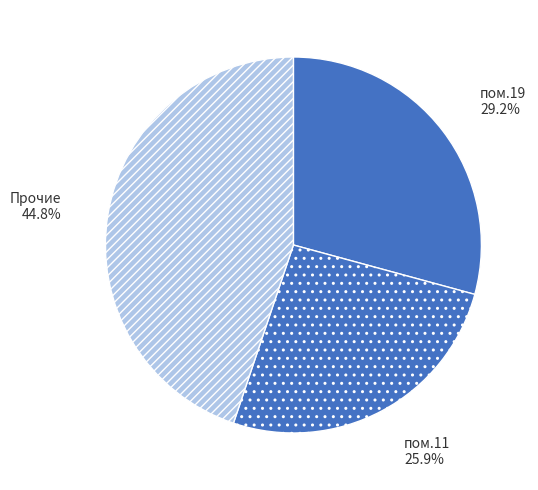

Count the number of slices in the pie.

3